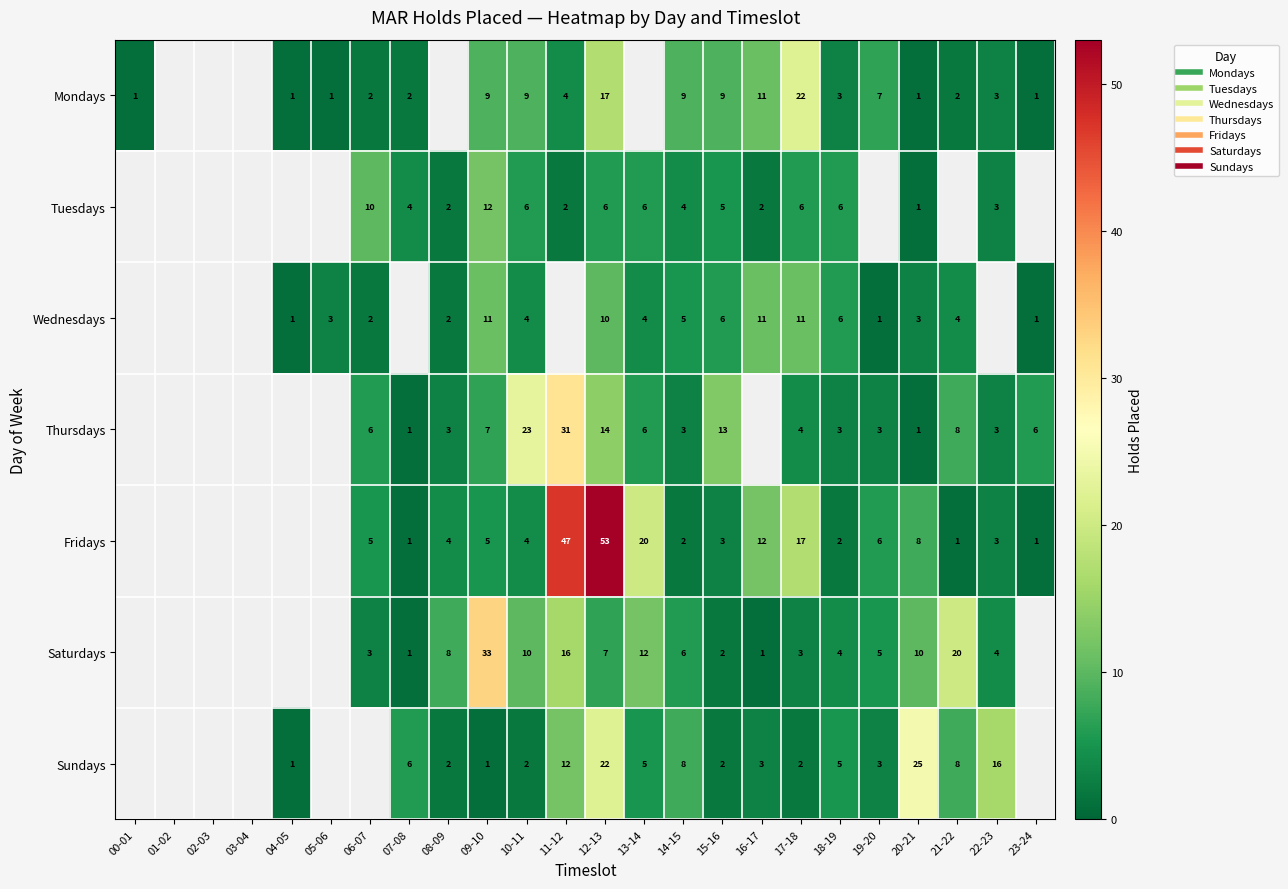

Where does the Fridays series first go above 3?

06-07